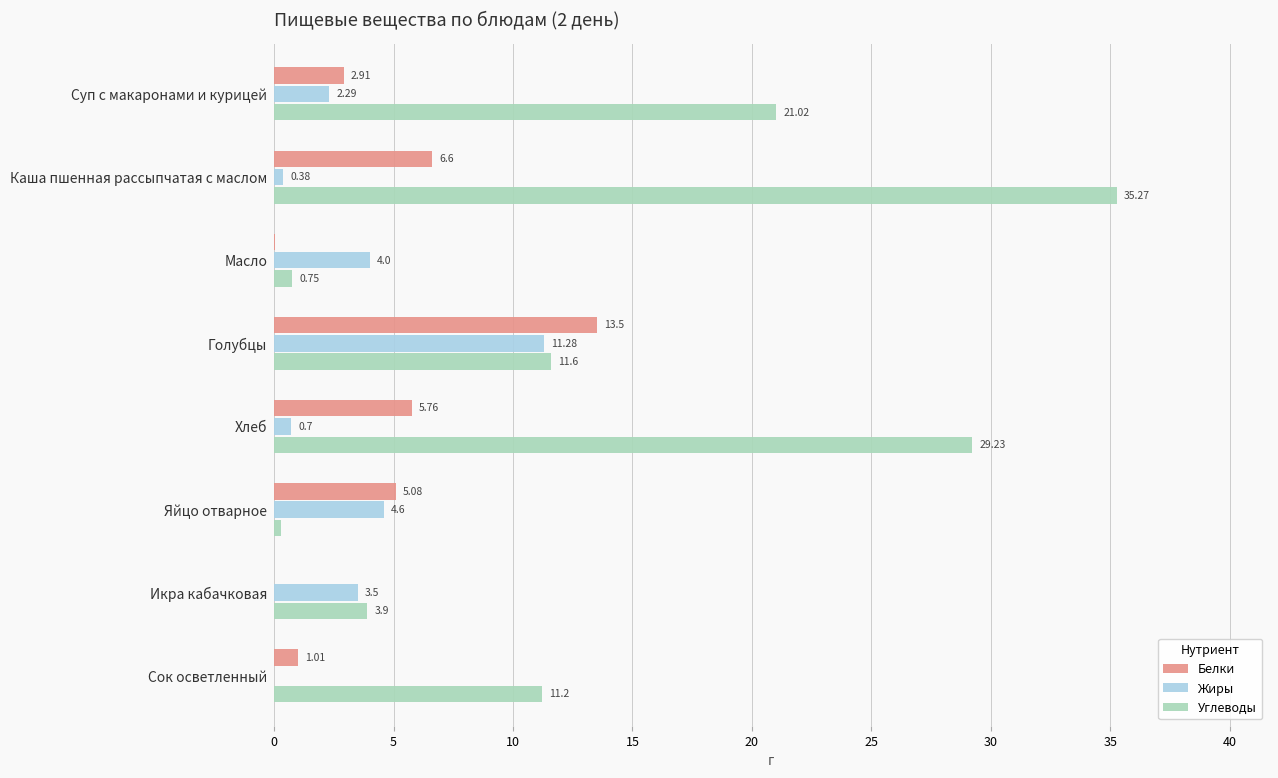

Between Каша пшенная рассыпчатая с маслом and Хлеб, which series saw the biggest shift?

Углеводы